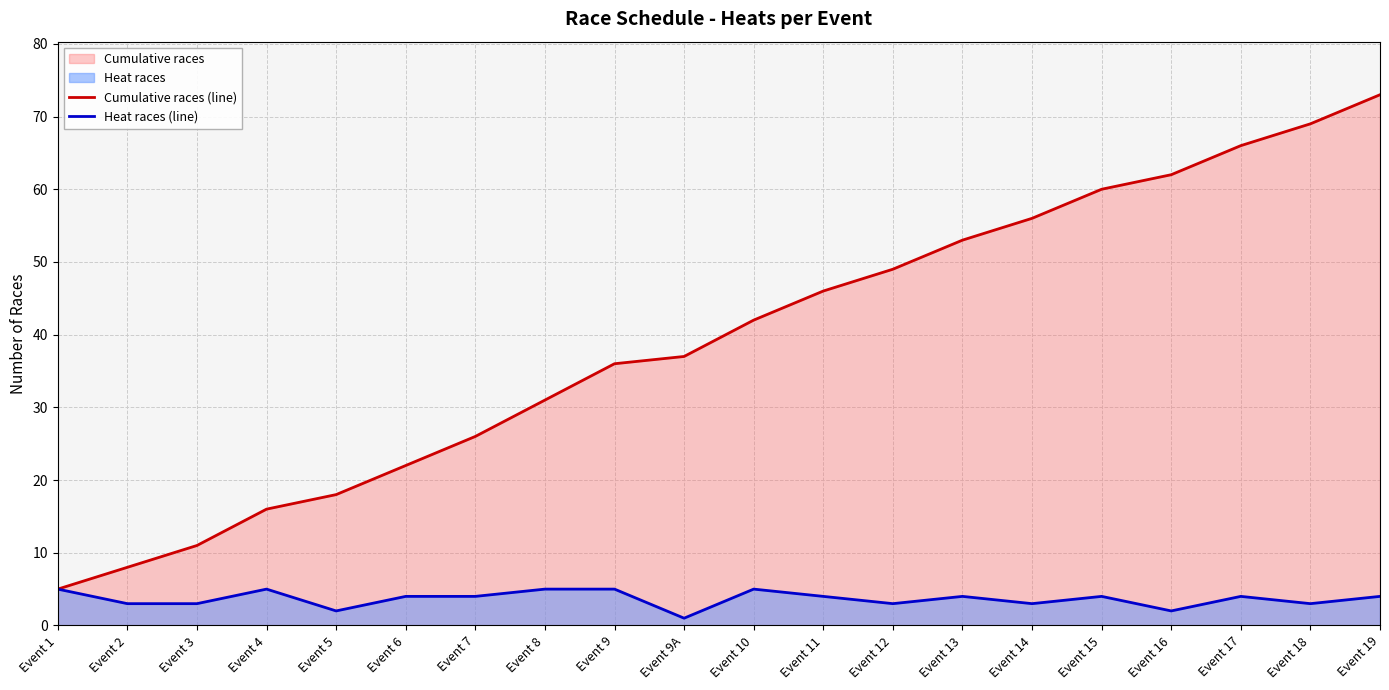

What is the spread (max minus min) of values at Event 19?

69